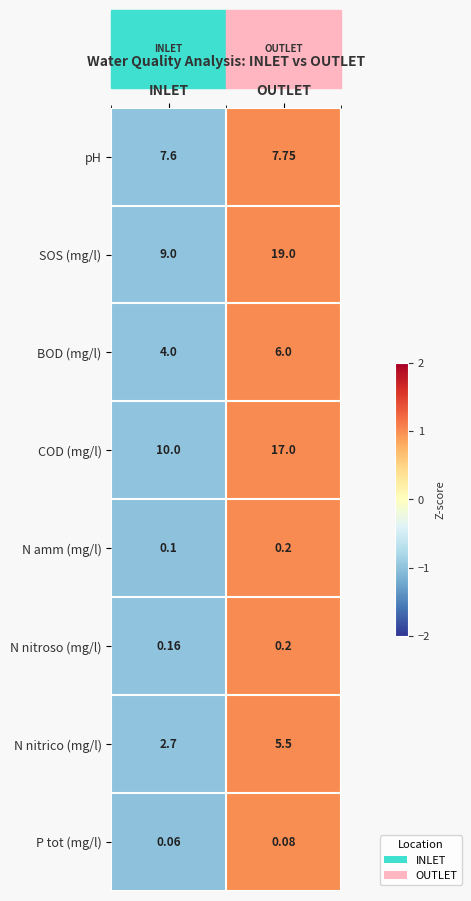

Which series changed the most between INLET and OUTLET?

SOS (mg/l)